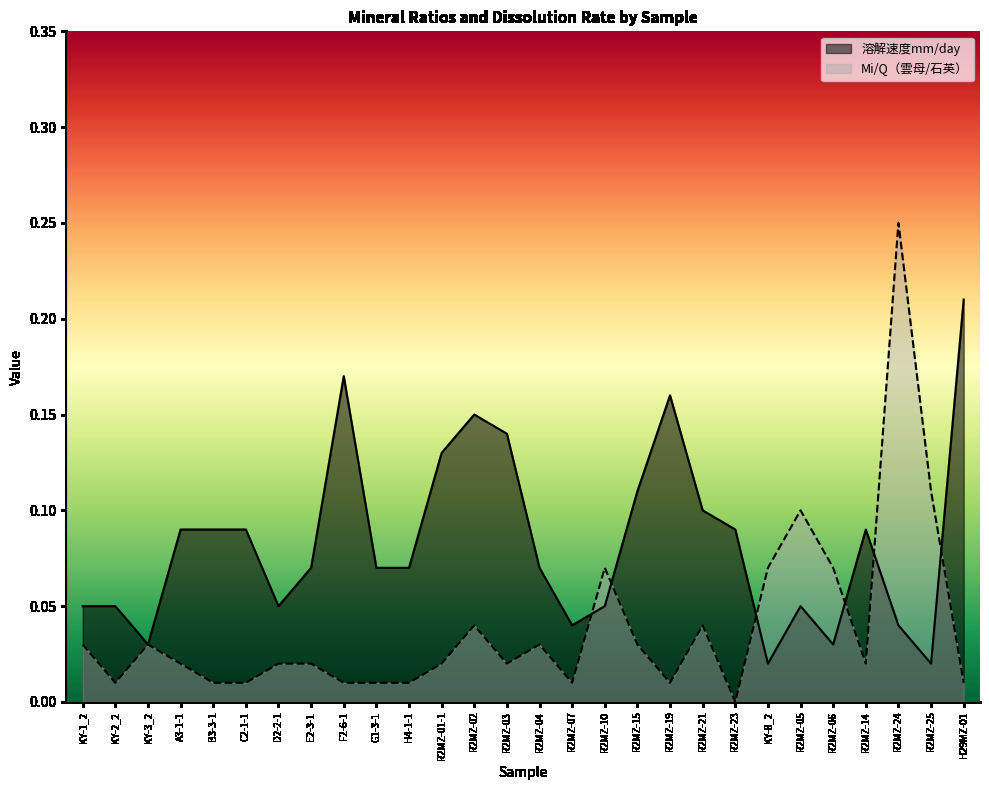

Between D2-2-1 and R2MZ-04, which is larger?

R2MZ-04